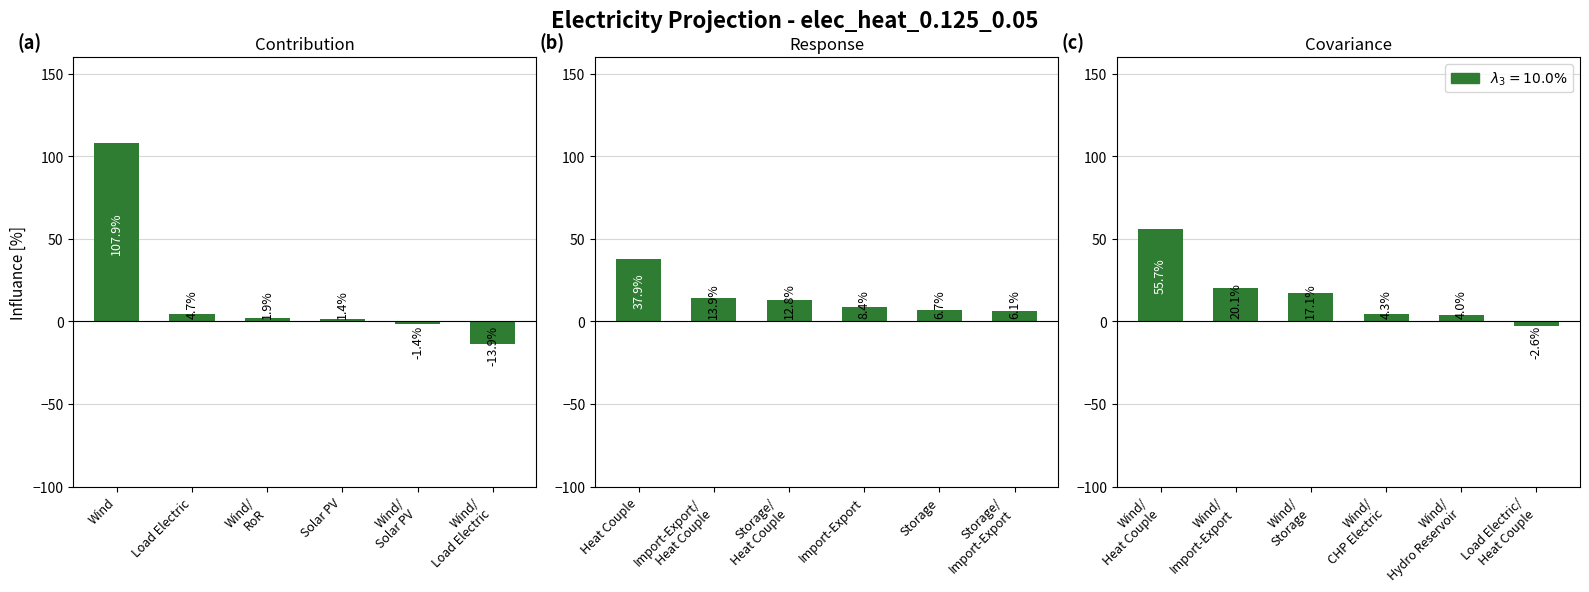

How many values in the Covariance series exceed 17?

3